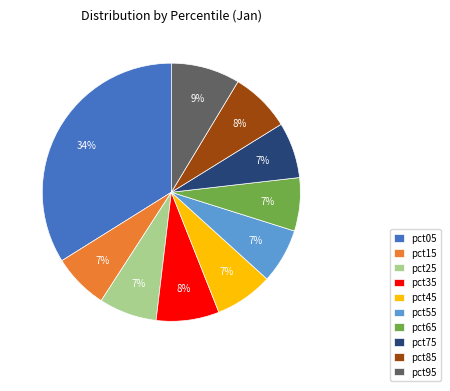

To the nearest percent, what percentage of the pie is pct95?

9%